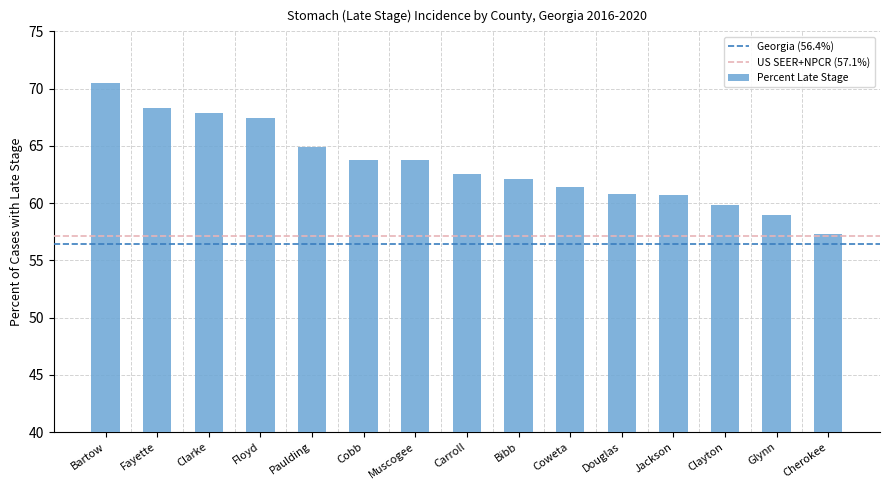

What is the change in value from Carroll to Cherokee?

-5.2